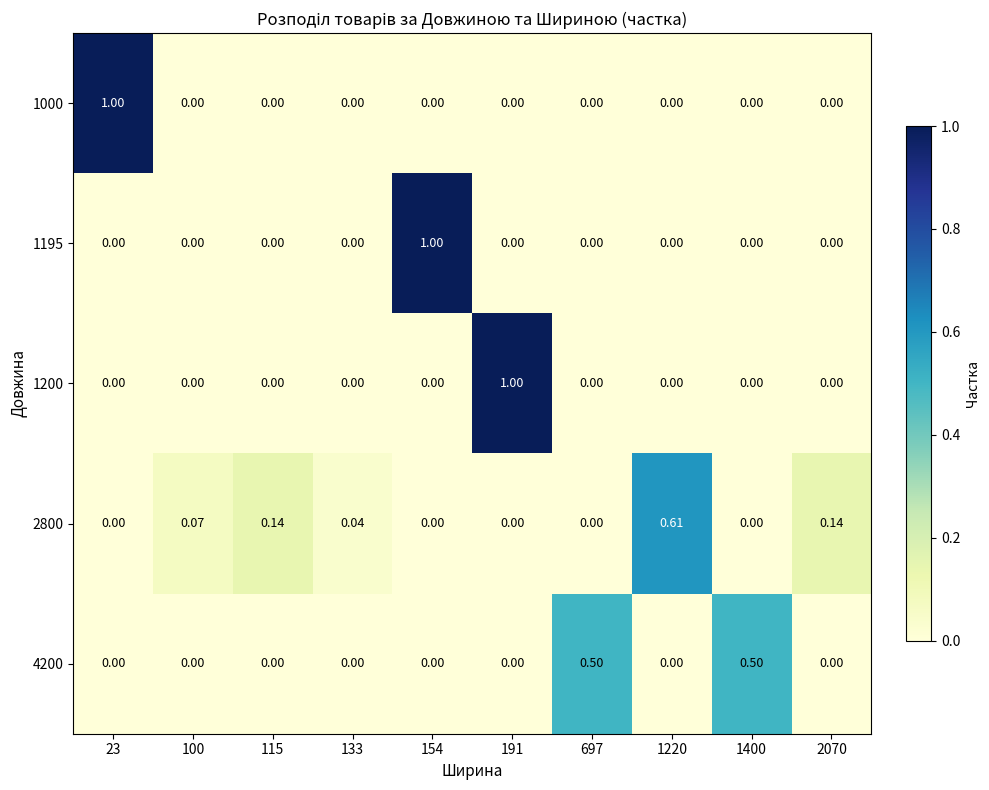

Between 100 and 191, which is larger?

100